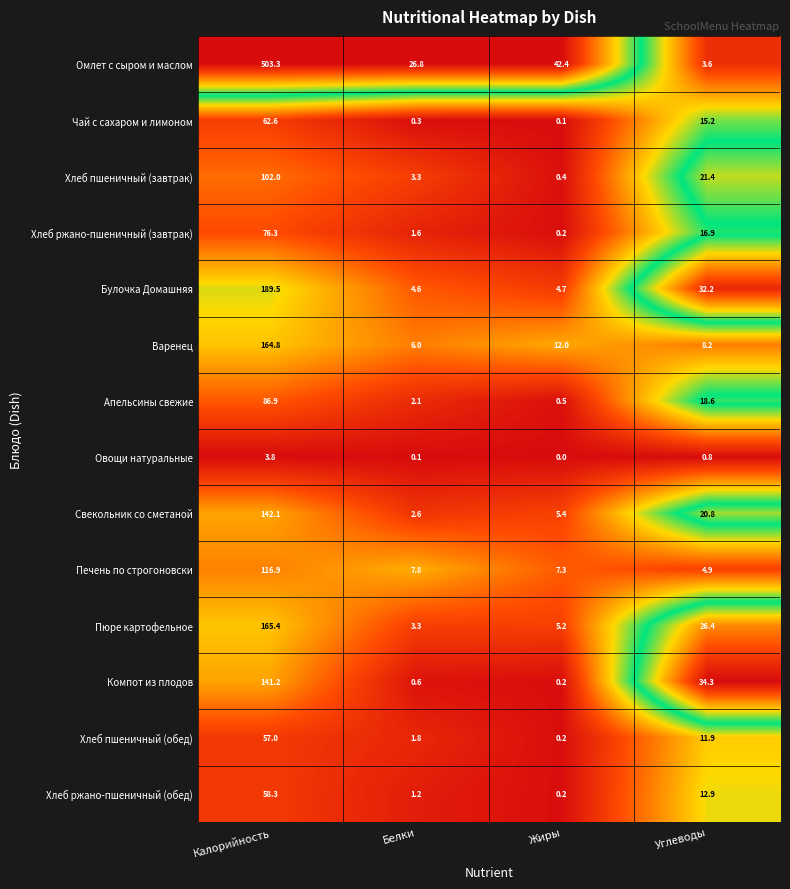

Where is Хлеб пшеничный (обед) nearest to the value 28?

Углеводы